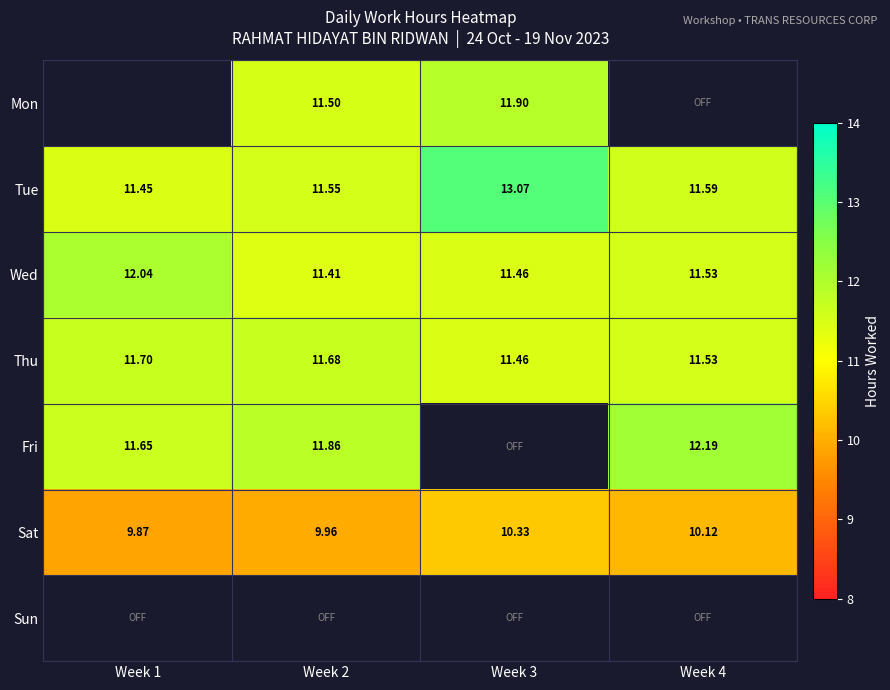

The value of Fri at Week 4 is 12.2. True or false?

True